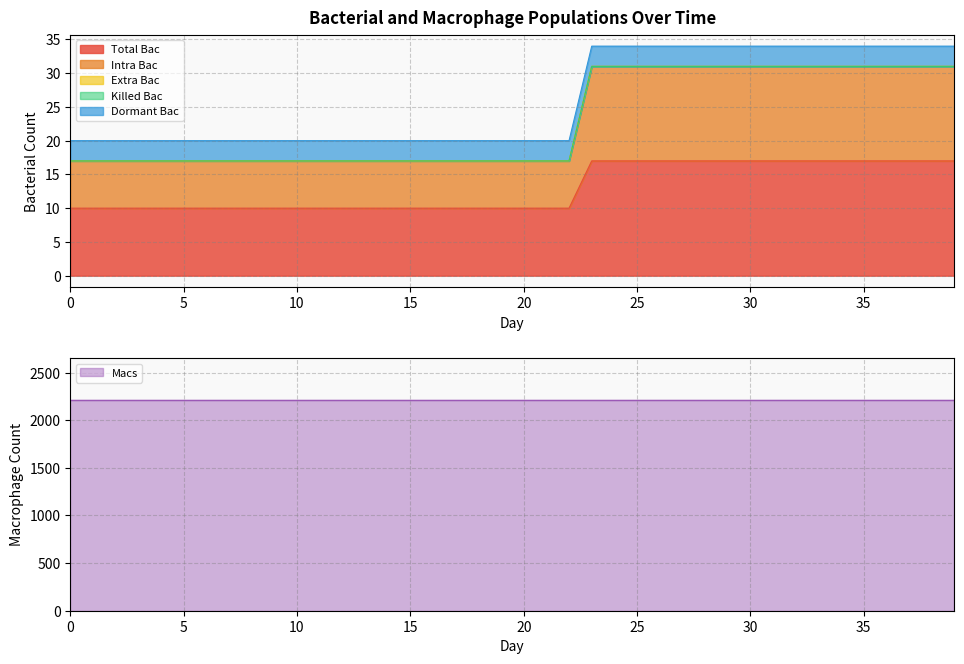

True or false: Killed Bac and Intra Bac cross at least once.

False